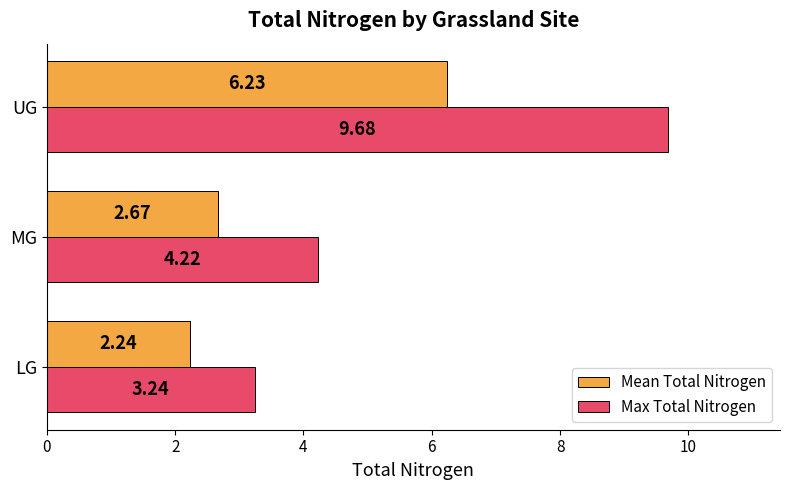

What is the maximum value shown in the chart?

9.7